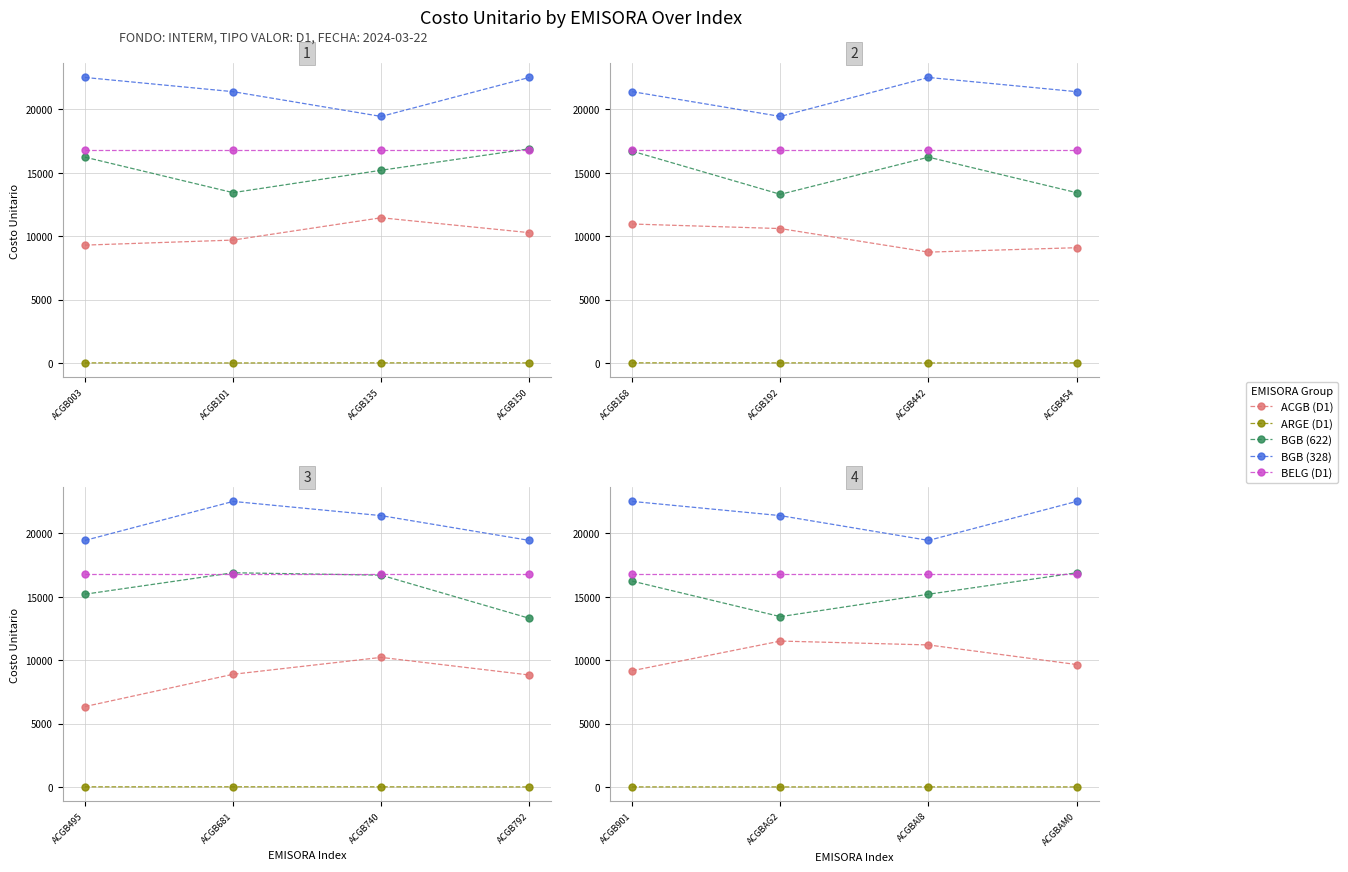

List the labels in order of ARGE (D1) value, smallest first.

ACGBAG2, ACGBAM0, ACGB901, ACGBAI8